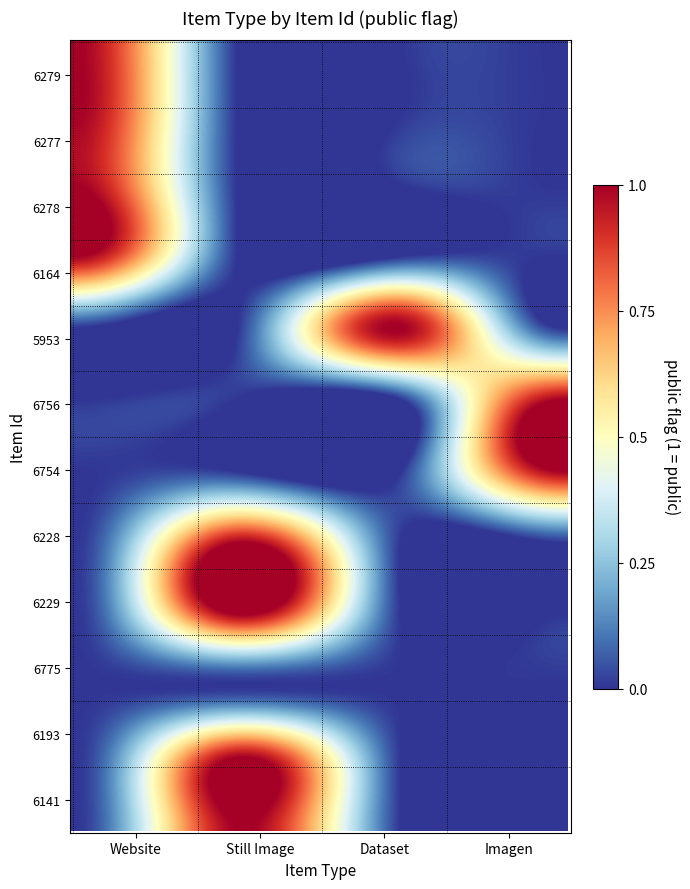

Which series has the widest spread of values?

6279